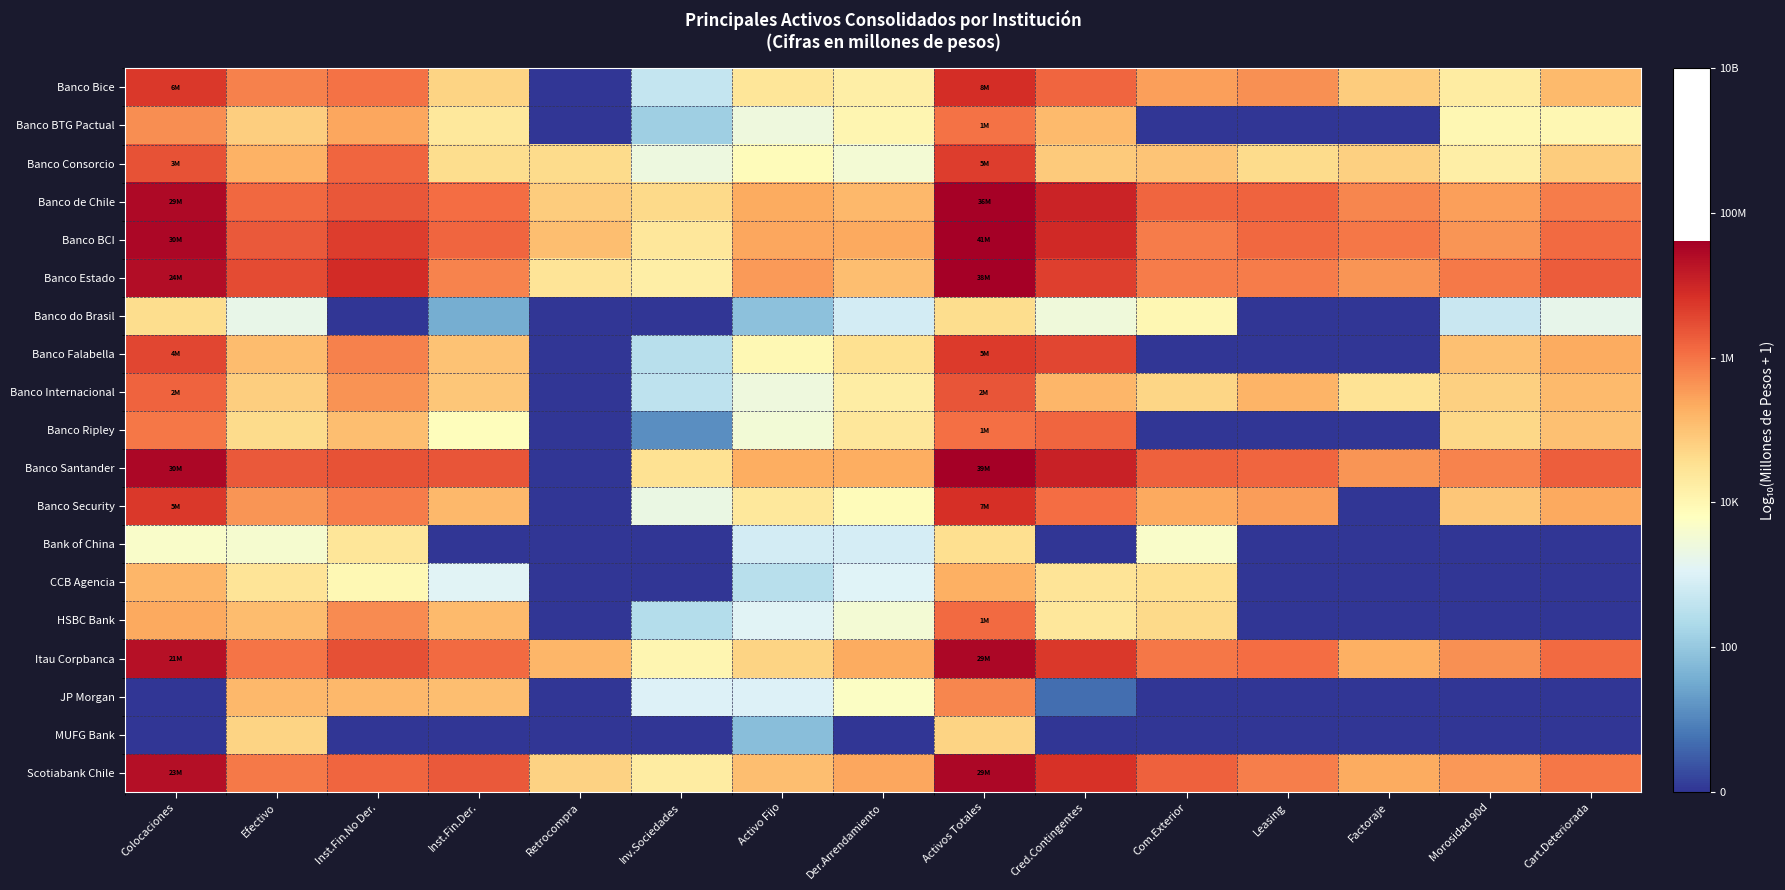

Rank the series by their maximum value, from highest to lowest.

Banco BCI, Banco Santander, Banco Estado, Banco de Chile, Itau Corpbanca, Scotiabank Chile, Banco Bice, Banco Security, Banco Falabella, Banco Consorcio, Banco Internacional, Banco Ripley, HSBC Bank, Banco BTG Pactual, JP Morgan, CCB Agencia, MUFG Bank, Banco do Brasil, Bank of China